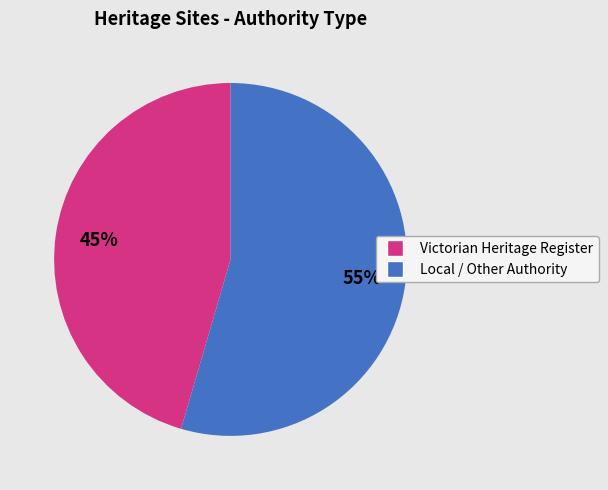

Is there a majority slice in this chart?

Yes